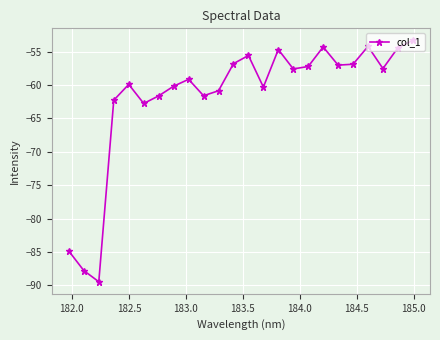

How many points are lower than both their immediate neighbors (excluding endpoints)?

7